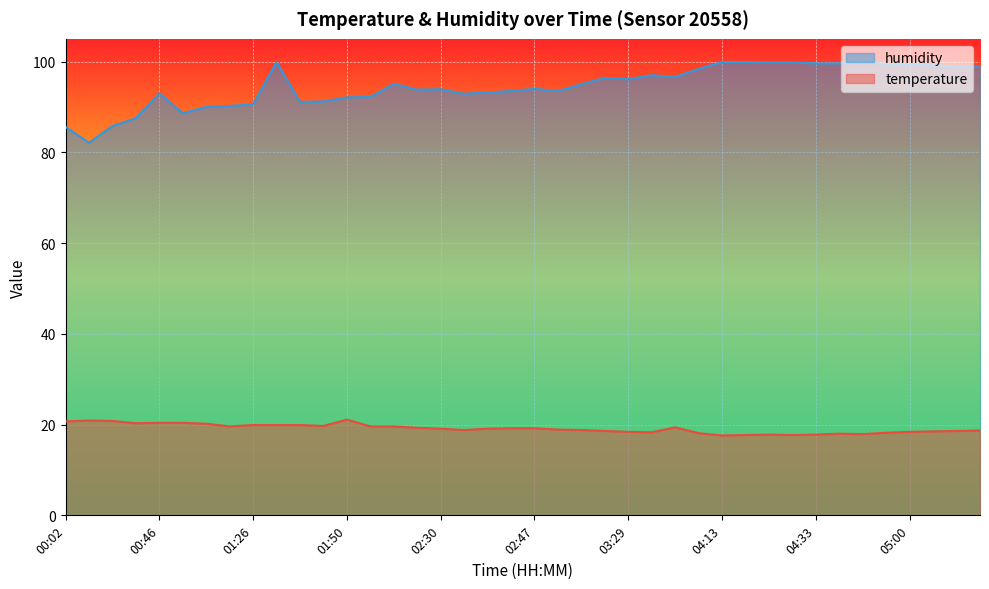

What is the sum of all temperature values?

765.1